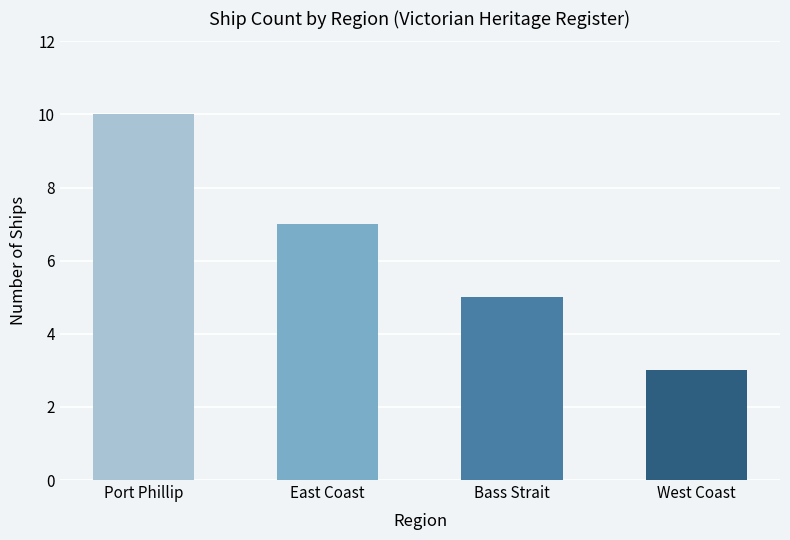

What is the label of the 1st bar from the right?

West Coast